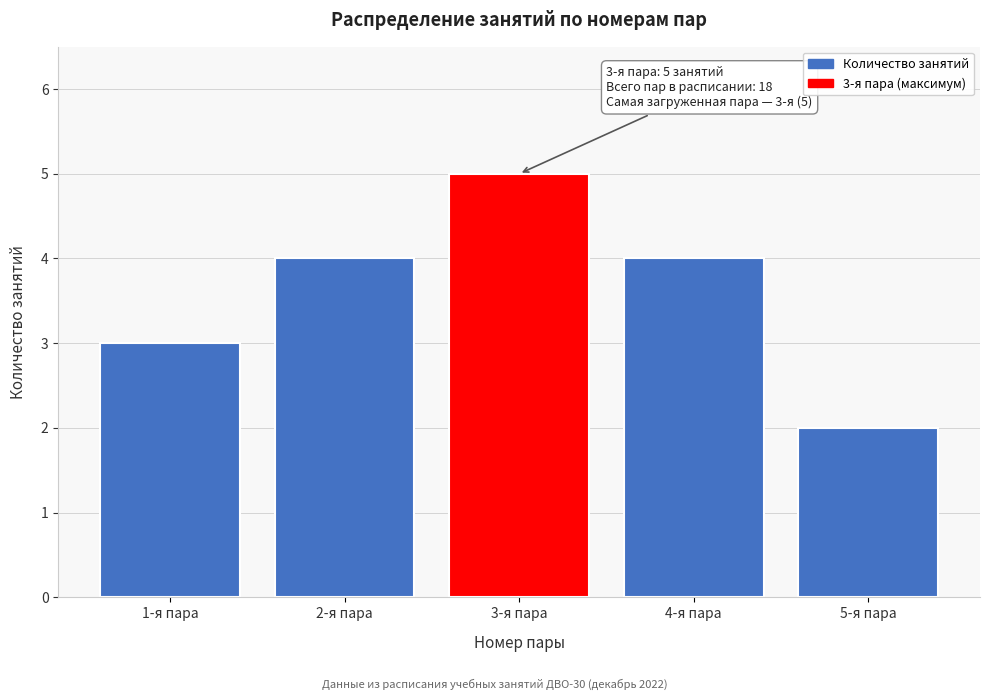

Reading left to right, list all the values displayed in this chart.

1-я пара=3	2-я пара=4	3-я пара=5	4-я пара=4	5-я пара=2